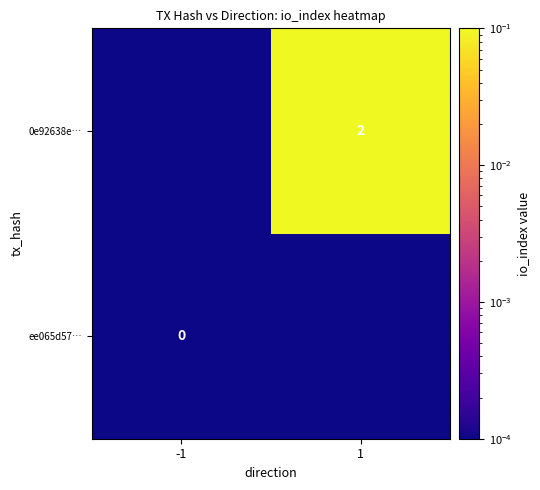

Is the value of ee065d57… at -1 greater than the value of 0e92638e… at -1?

No